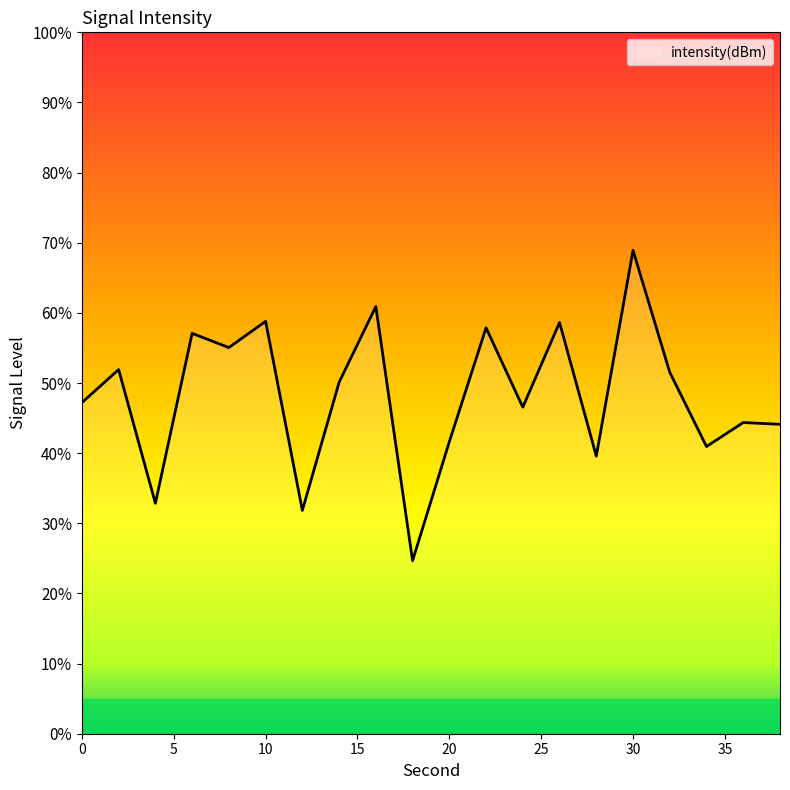

What is the difference between the maximum and minimum values?

44.2